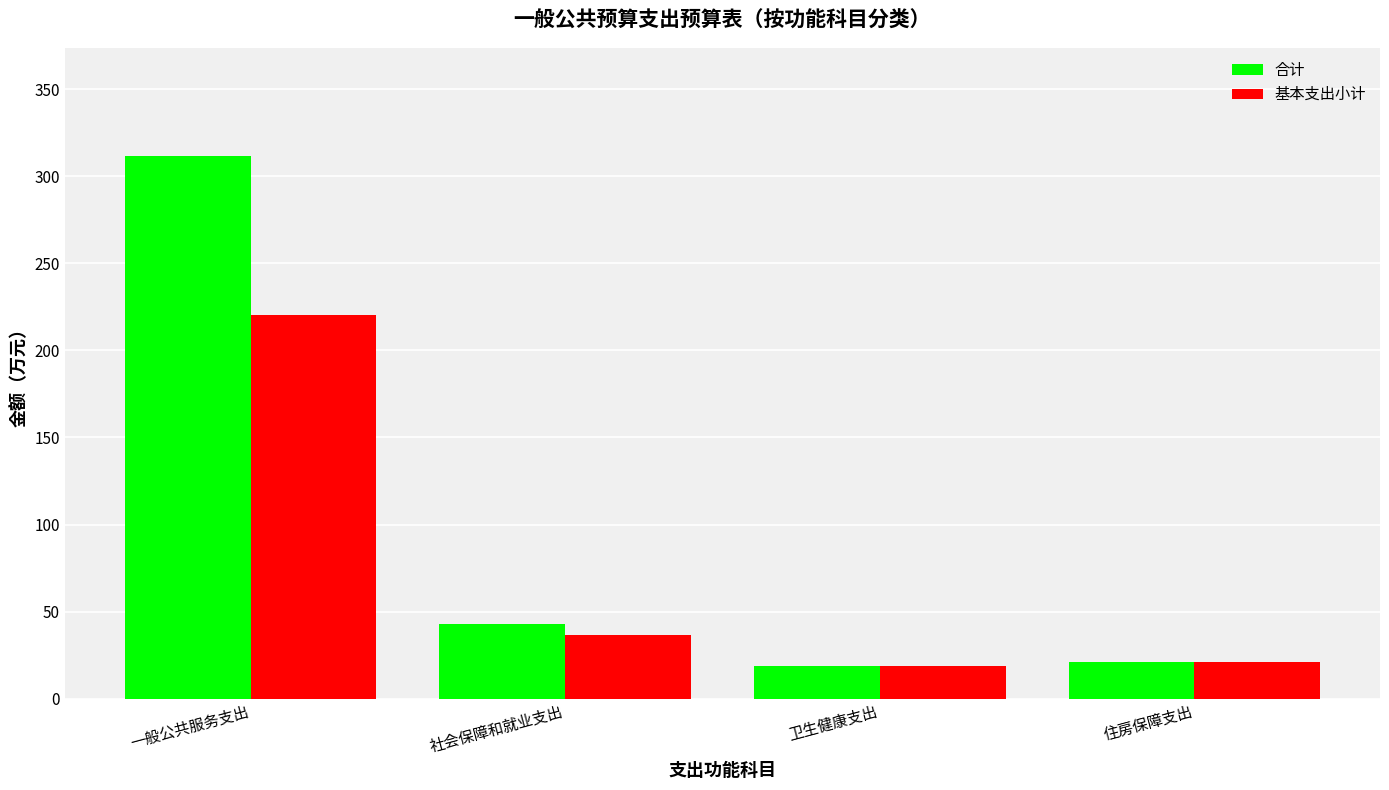

Reading left to right, what are all the values shown in this chart?

合计: 311.5	43.0	19.0	20.9
基本支出小计: 220.5	36.5	19.0	20.9